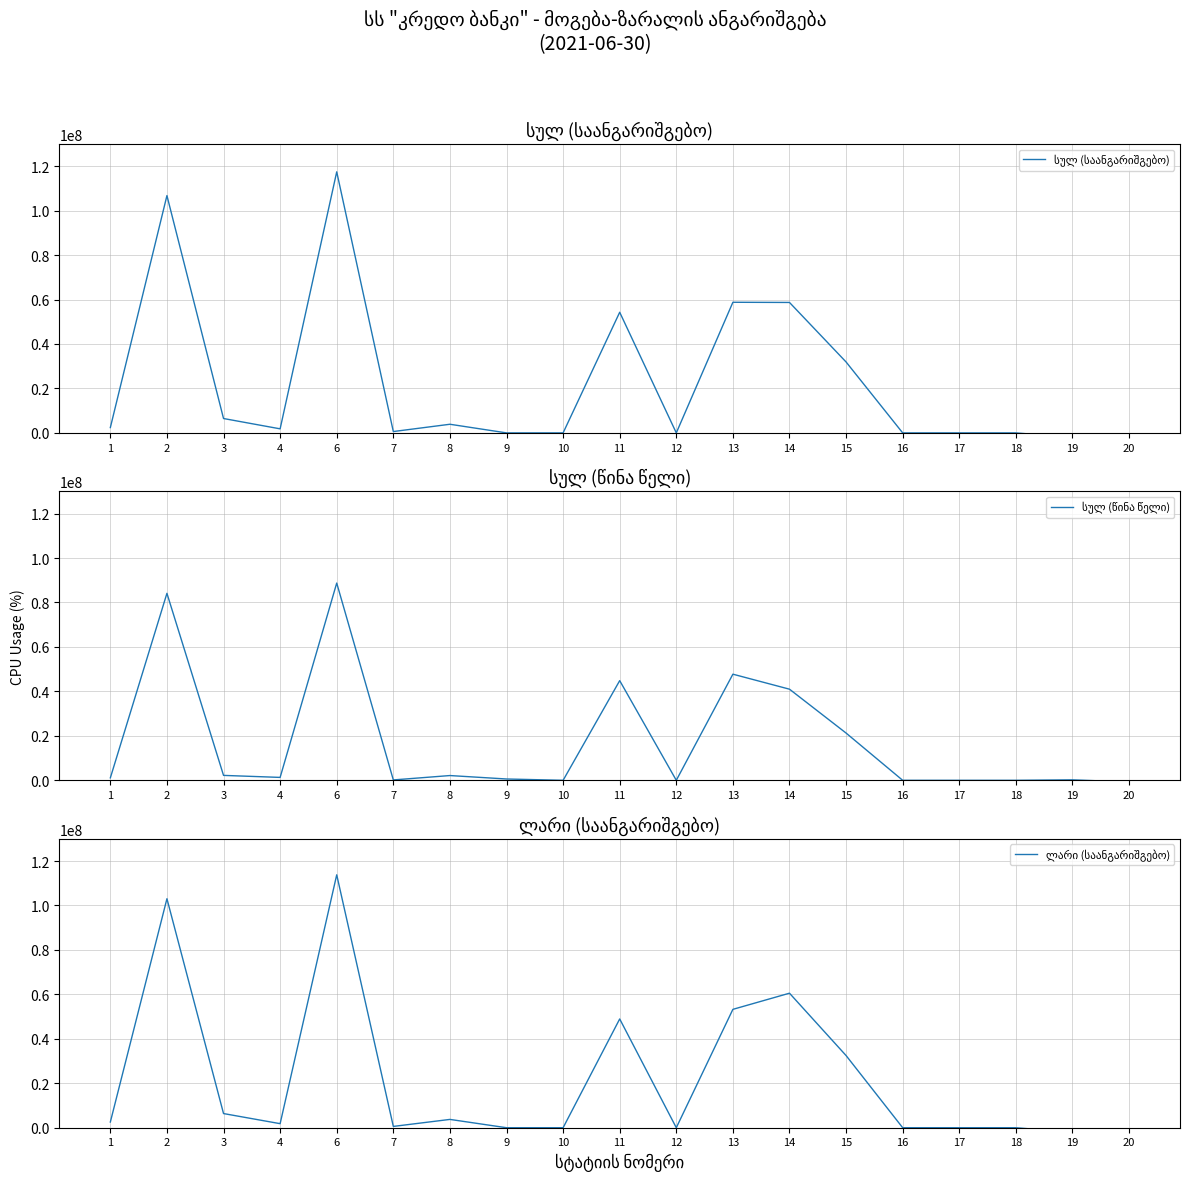

Reading left to right, extract all data points from this chart.

სულ (საანგარიშგებო): 2397287.4	106770040.9	6466230.2	1823332.3	117456890.8	607221.6	3884223.5	1568.4	0.0	54276533.7	0.0	58769547.1	58687343.7	31904252.7	0.0	0.0	0.0	-2089374.7	-682716.9
სულ (წინა წელი): 1102294.8	84125987.5	2212119.8	1305205.6	88745607.7	170908.4	2141193.6	592733.4	0.0	44843522.3	0.0	47748357.7	40997250.0	21255264.3	0.0	0.0	0.0	212638.1	-760552.1
ლარი (საანგარიშგებო): 2560895.4	103032103.9	6371608.9	1823332.3	113787940.5	586655.3	3737885.3	0.0	0.0	48937465.4	0.0	53262006.0	60525934.5	32464987.6	0.0	0.0	0.0	-2089374.7	-682716.9